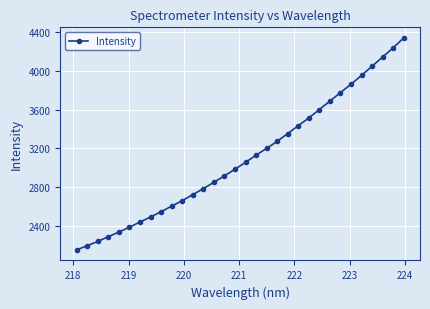

What is the difference between the second highest and minimum values?

2088.3